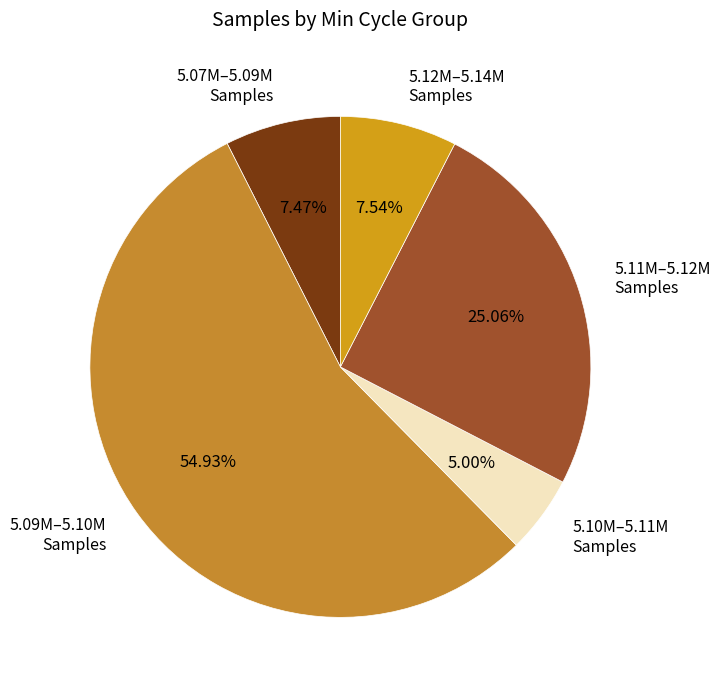

Which slice is the largest?

5.09M–5.10M Samples